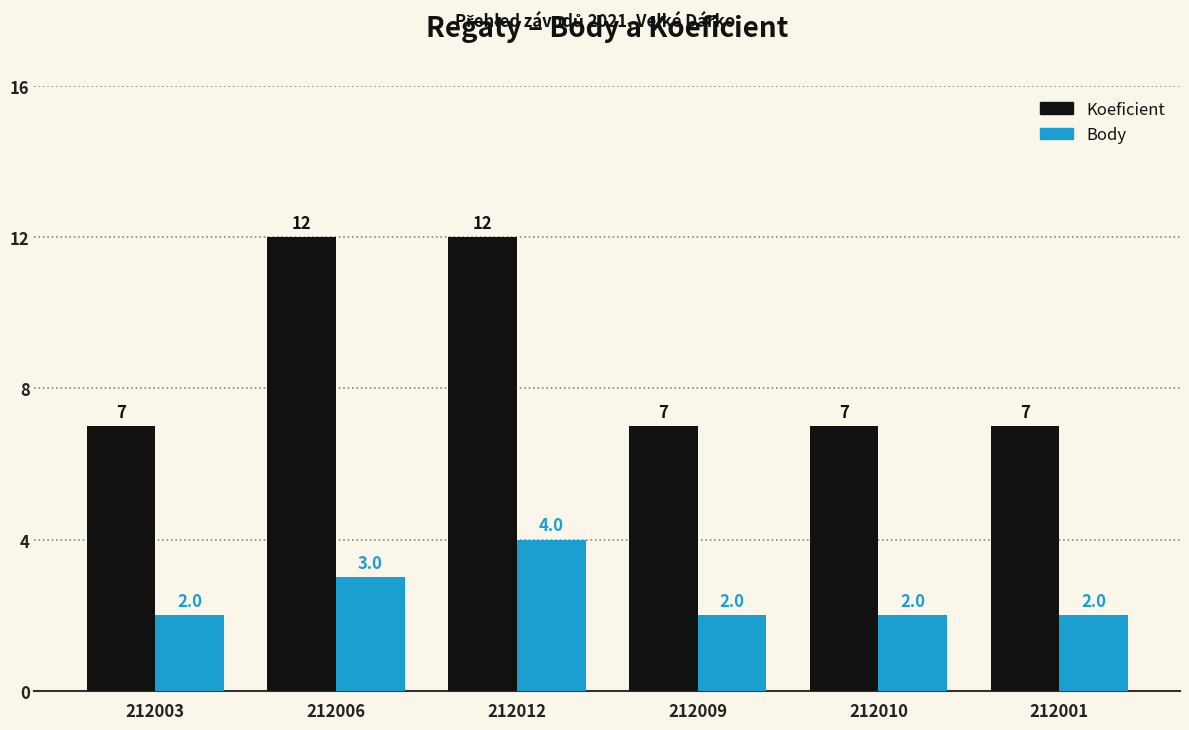

What is the label of the 4th bar from the right?

212012